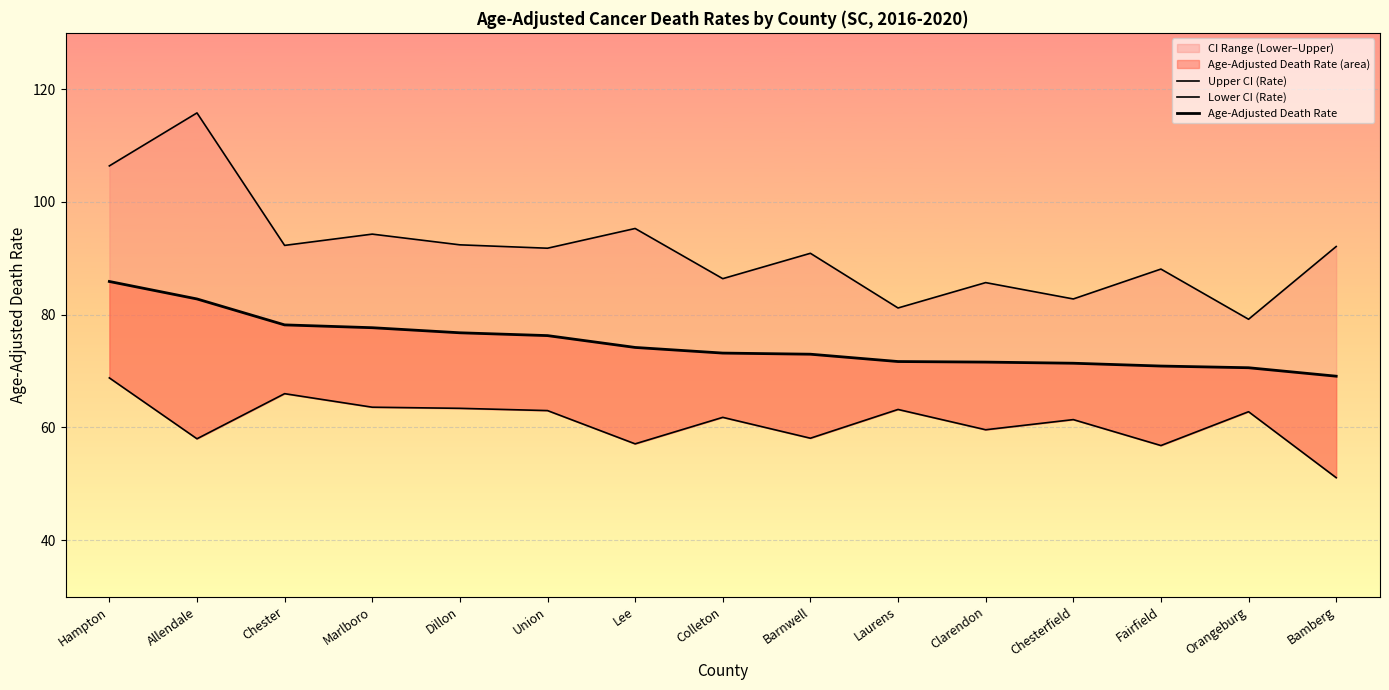

Is it true that Upper CI (Rate) equals 79.2 at Orangeburg?

True